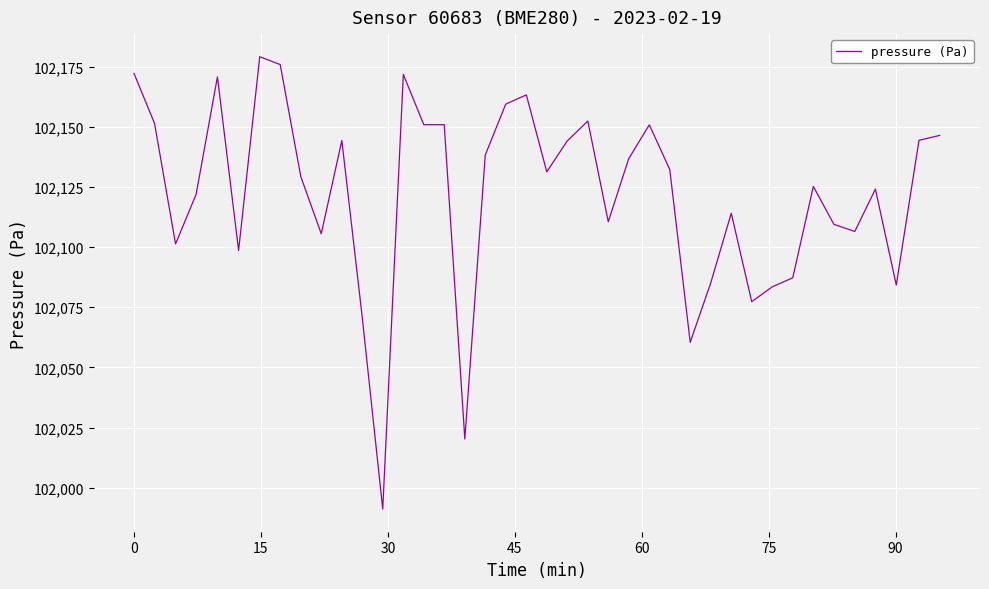

What is the greatest value displayed?

102179.1